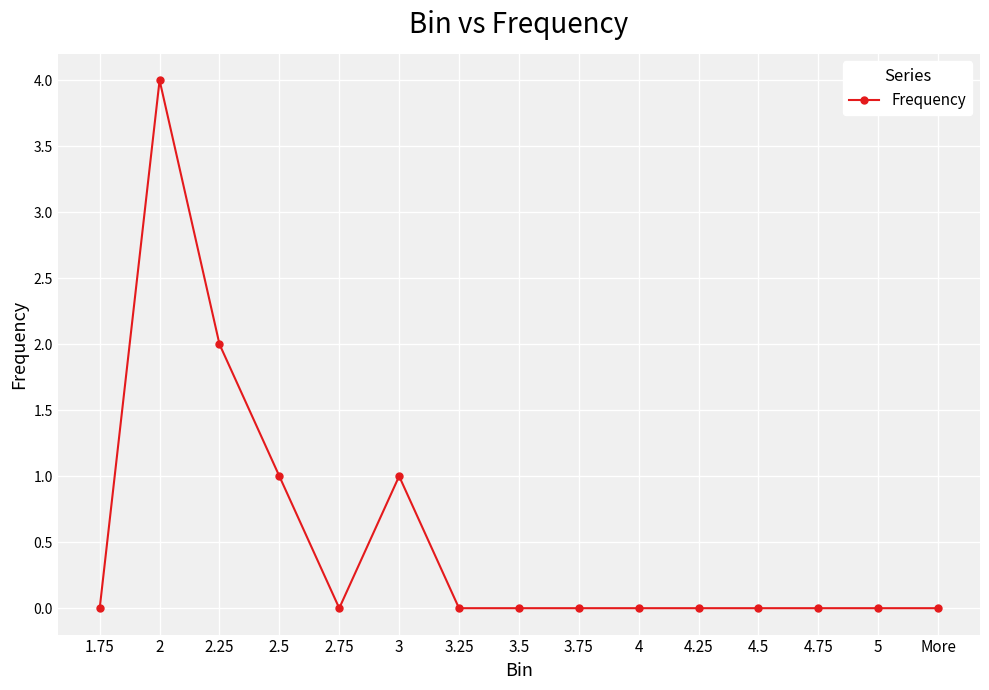

The chart shows a value of 0 at 3.5. True or false?

True